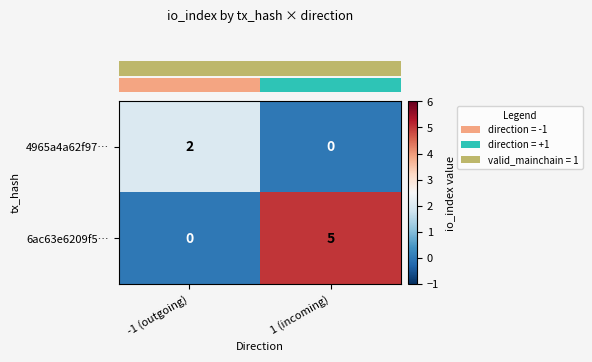

How many series are shown in this chart?

2